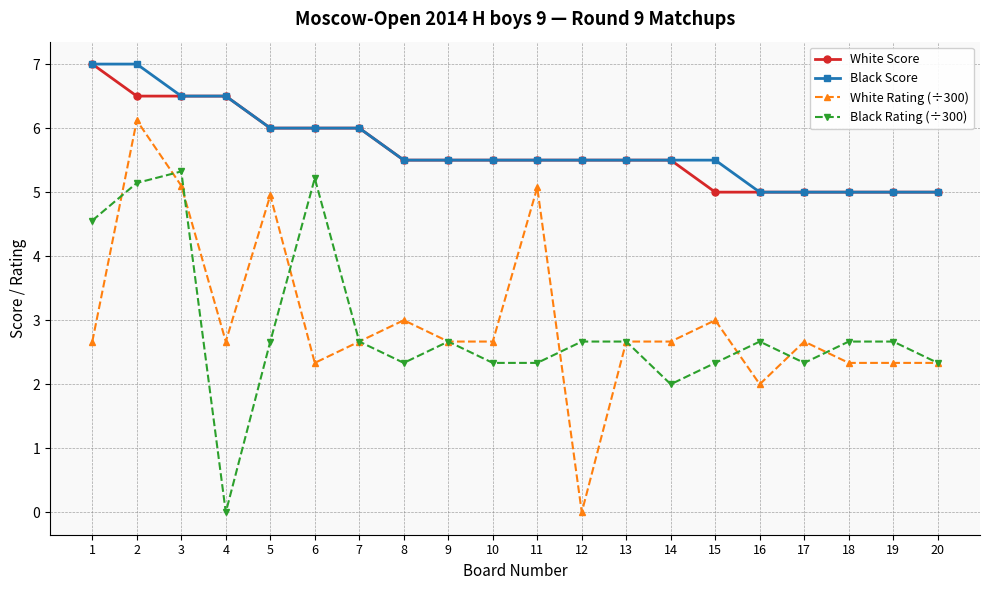

Which series has the largest range (max minus min)?

White Rating (÷300)